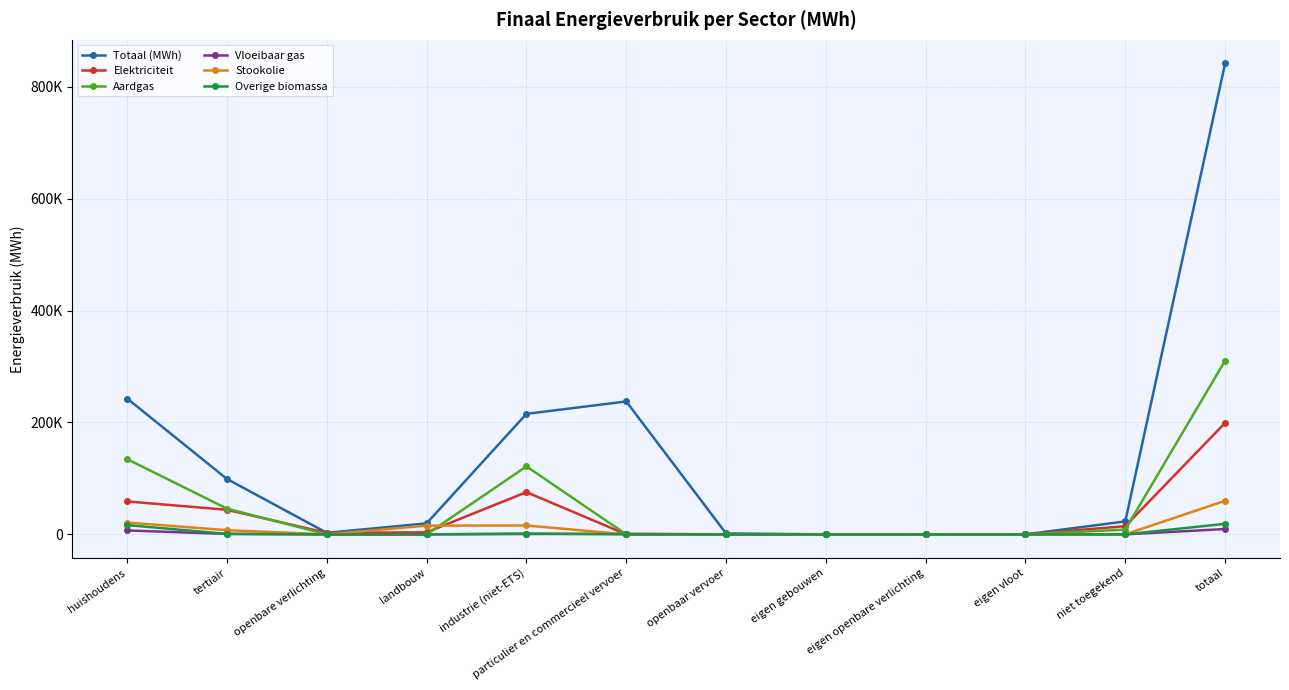

Where is the first local minimum for Totaal (MWh)?

openbare verlichting